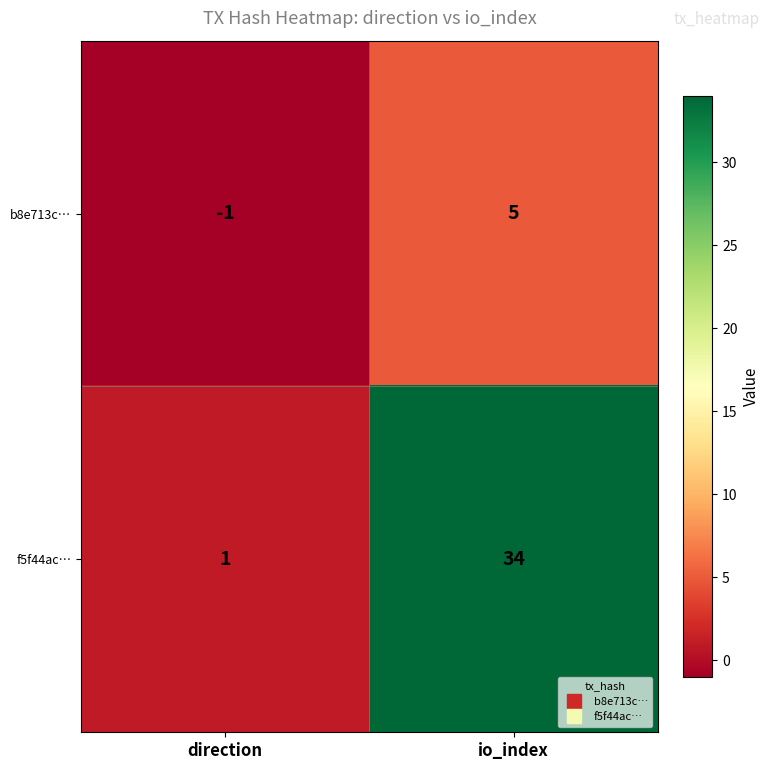

What is the highest value of the b8e713c… series?

5